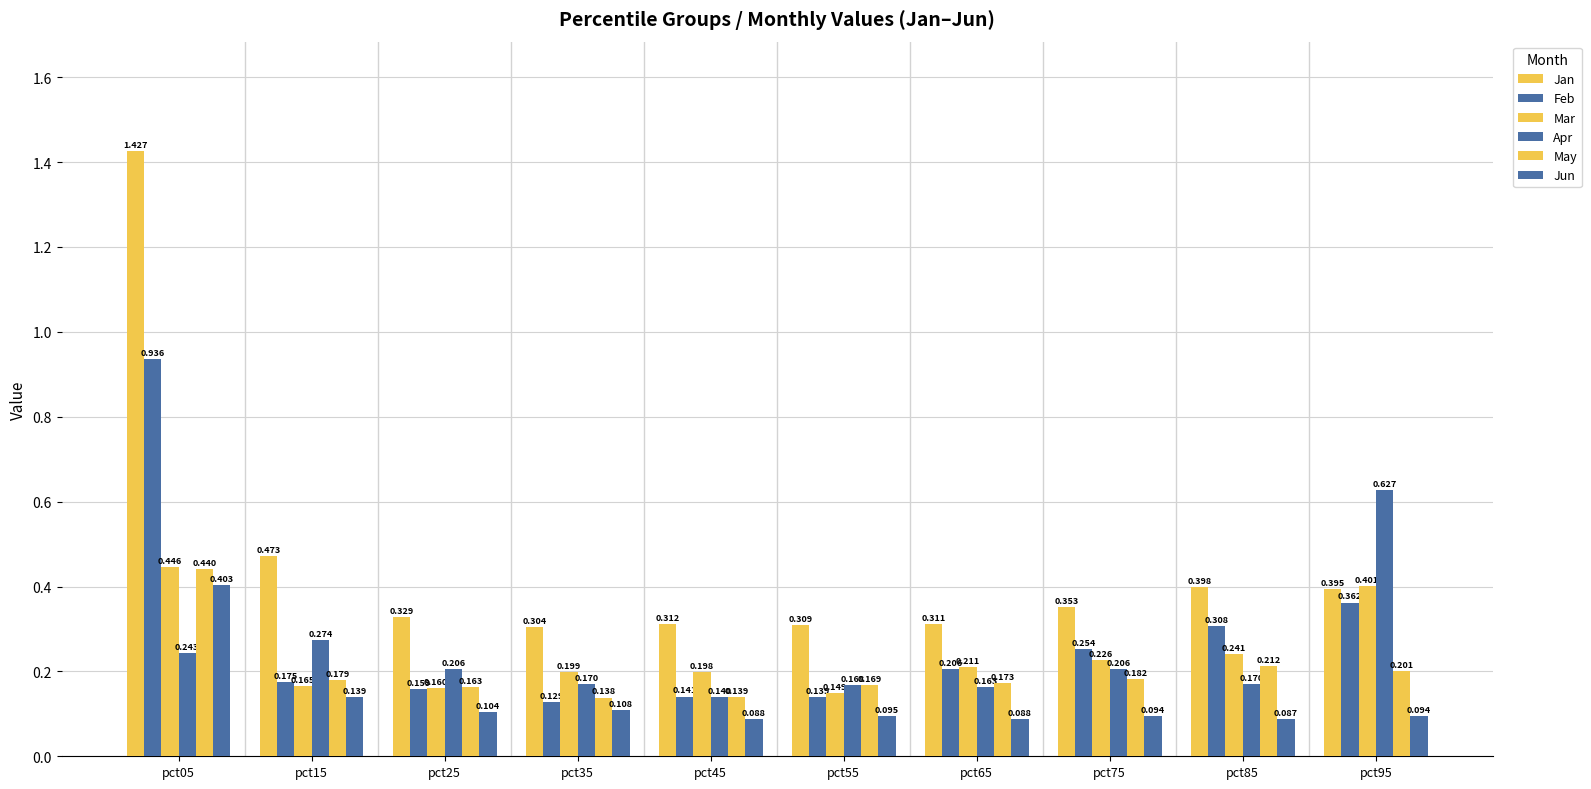

How many groups of bars are there?

10